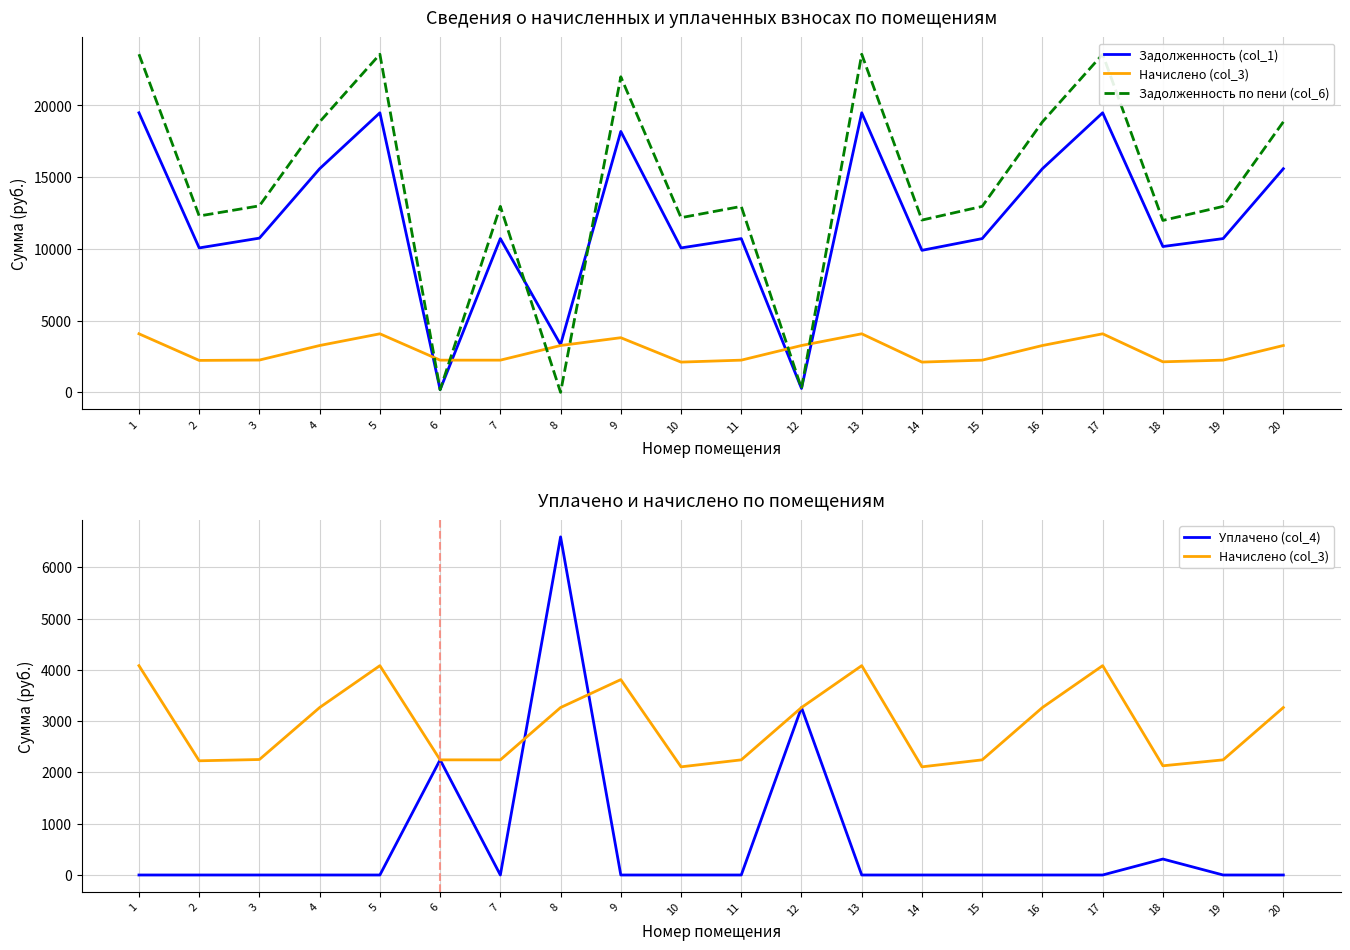

How many data points in Начислено (col_3) are above 3265?

10